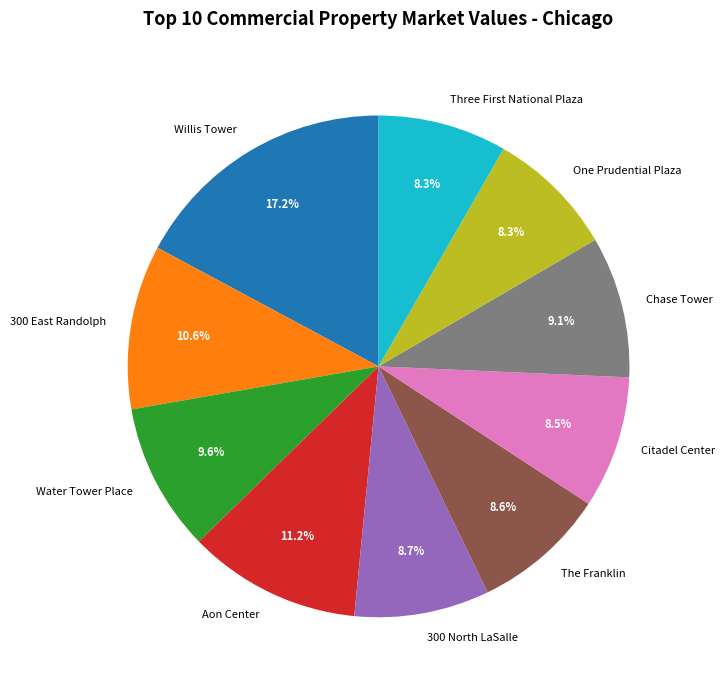

Do Chase Tower and 300 East Randolph together represent more than half of the pie?

No